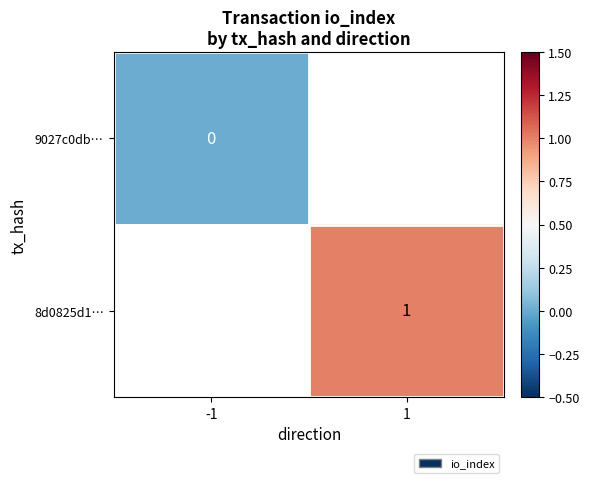

True or false: 8d0825d1… has a value of 1 at 1.

True